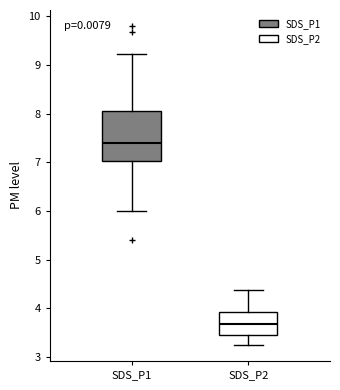

Comparing the boxes themselves (not the whiskers), which one is the tallest?

SDS_P1